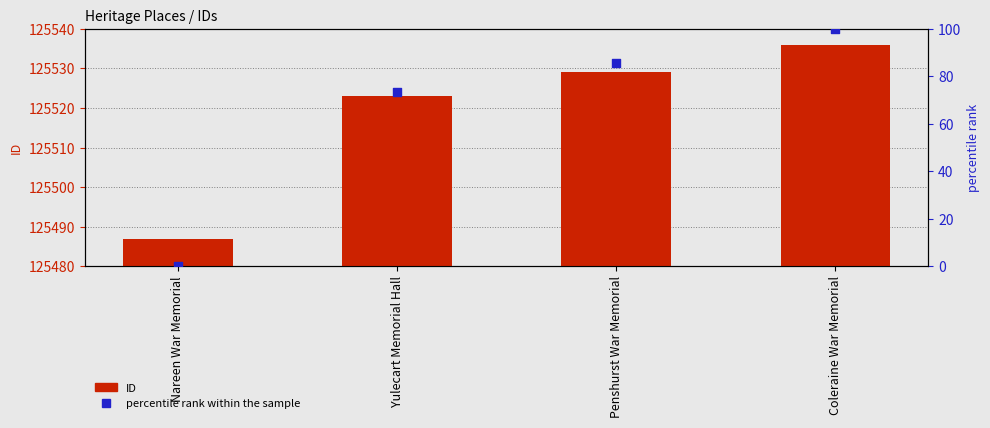

At how many categories does at least one series exceed 82439?

4